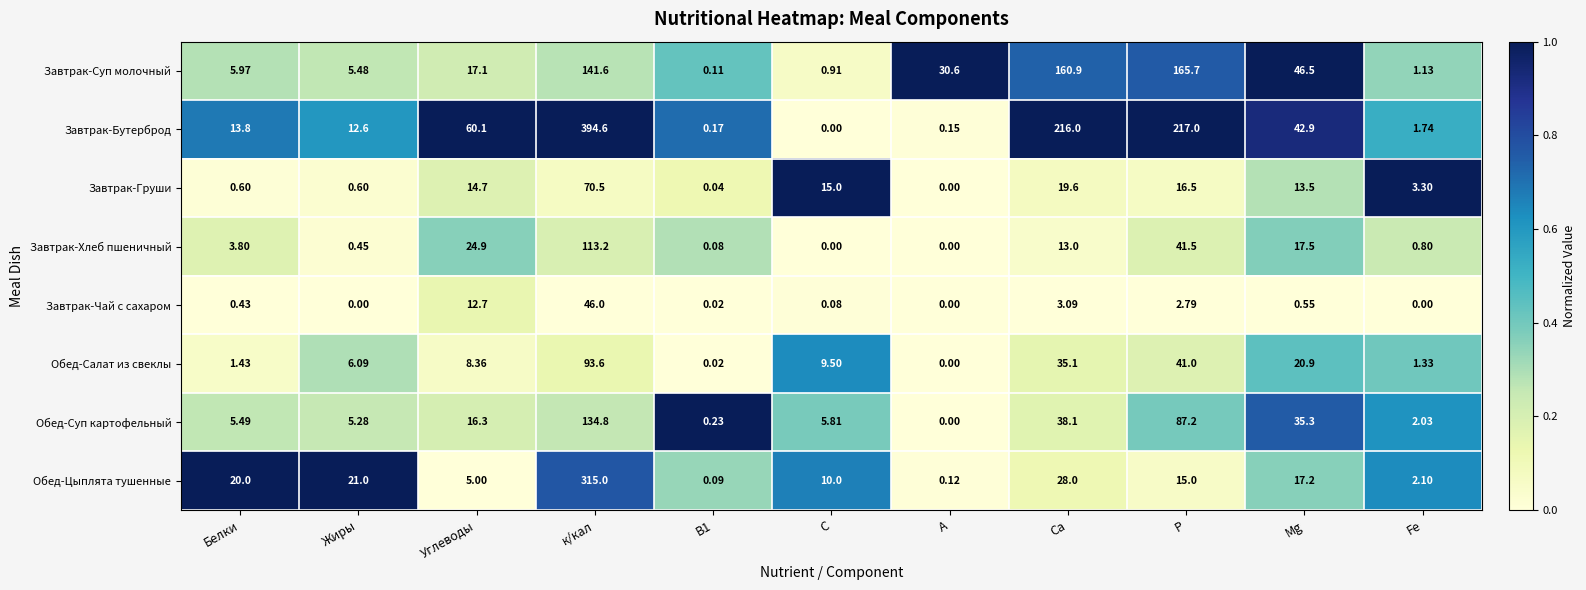

What is the total value across all series at Р?

586.7